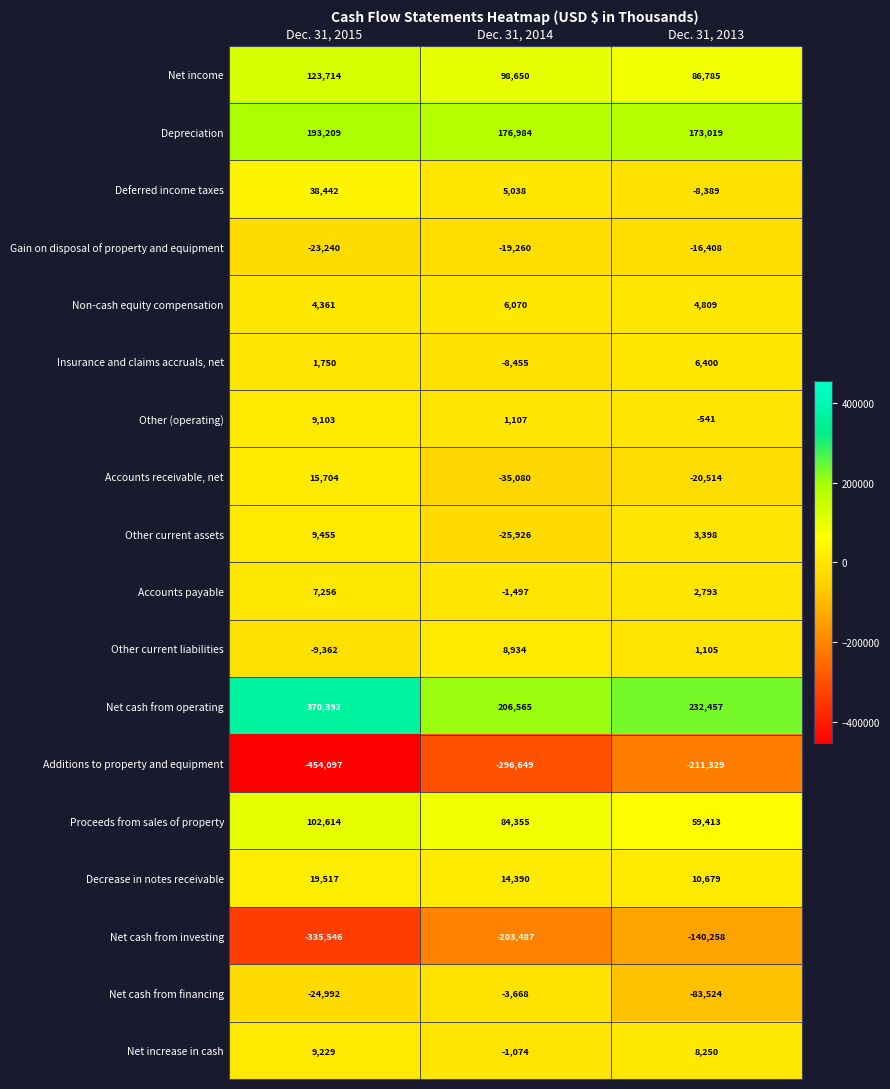

What is the greatest value displayed?

370392